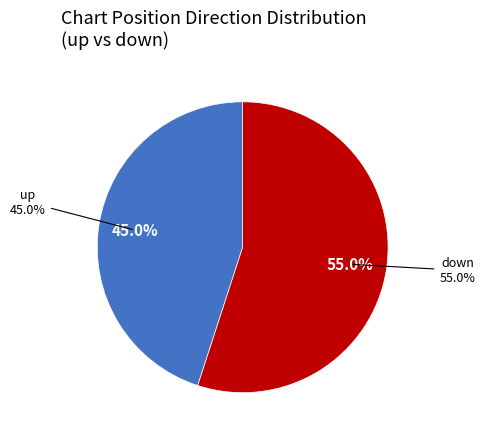

The up slice represents 92% of the pie. True or false?

False